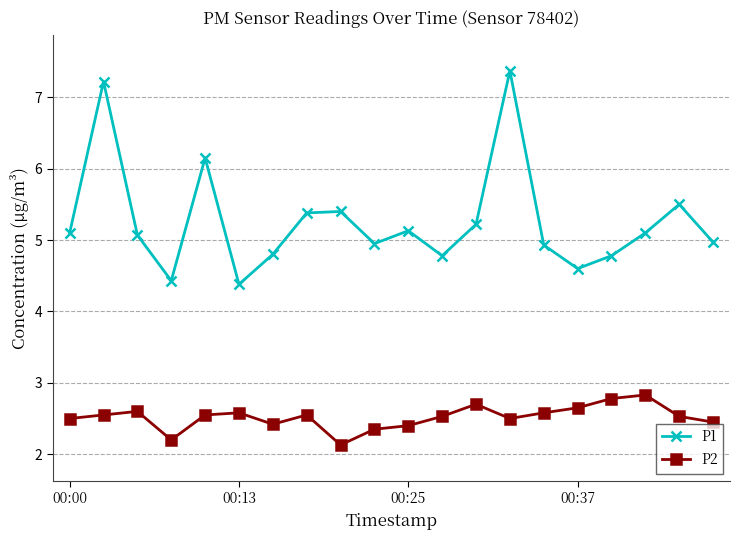

Which series has the widest spread of values?

P1